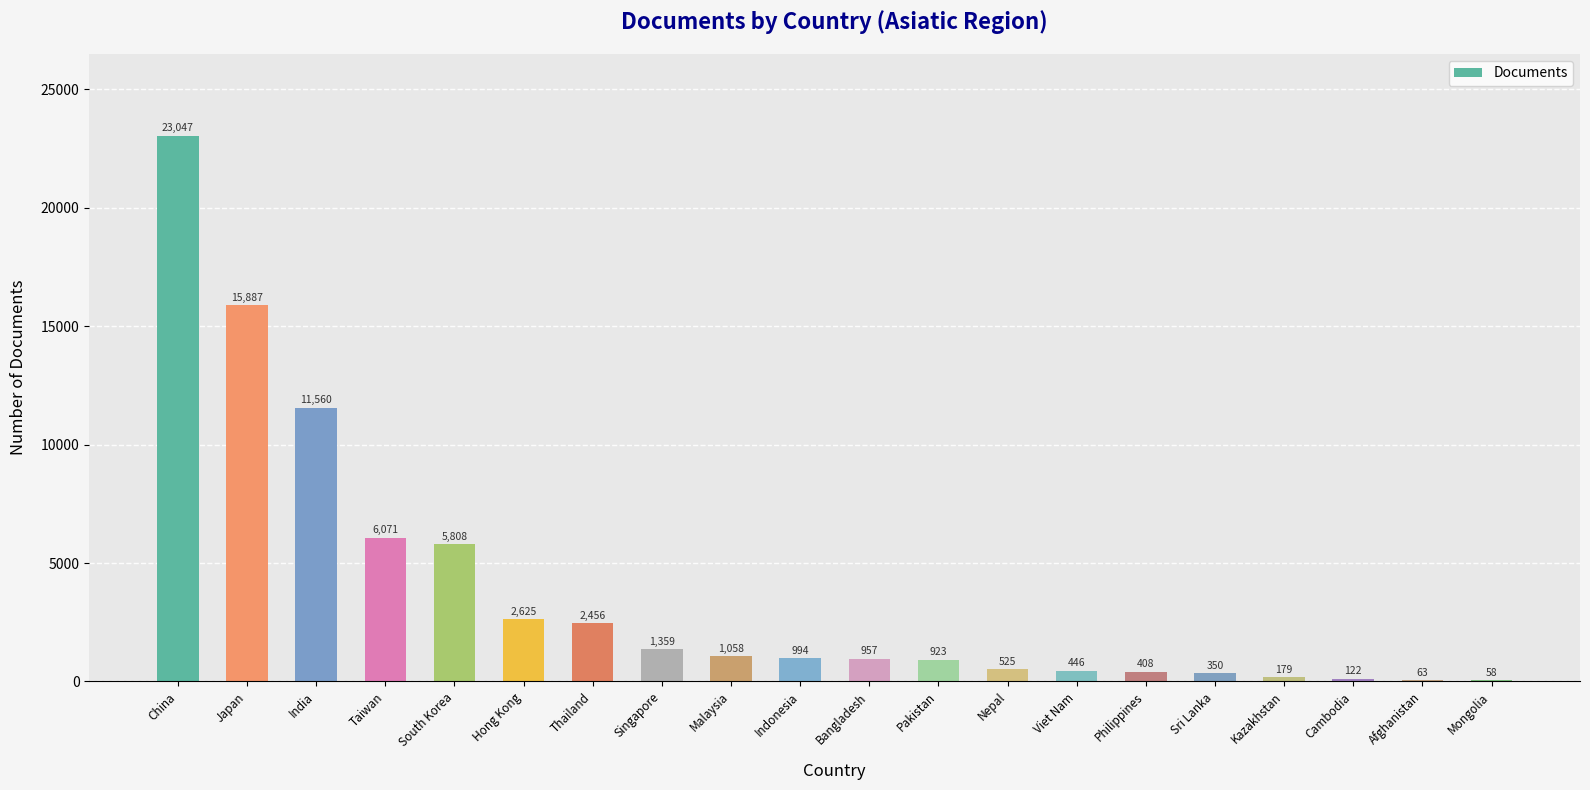

What is the change in value from Thailand to Mongolia?

-2398